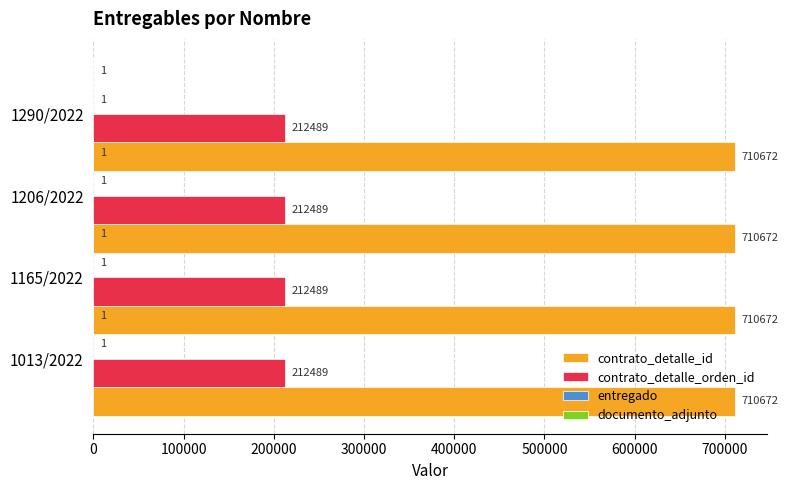

True or false: contrato_detalle_id has a value of 710672 at 1013/2022.

True